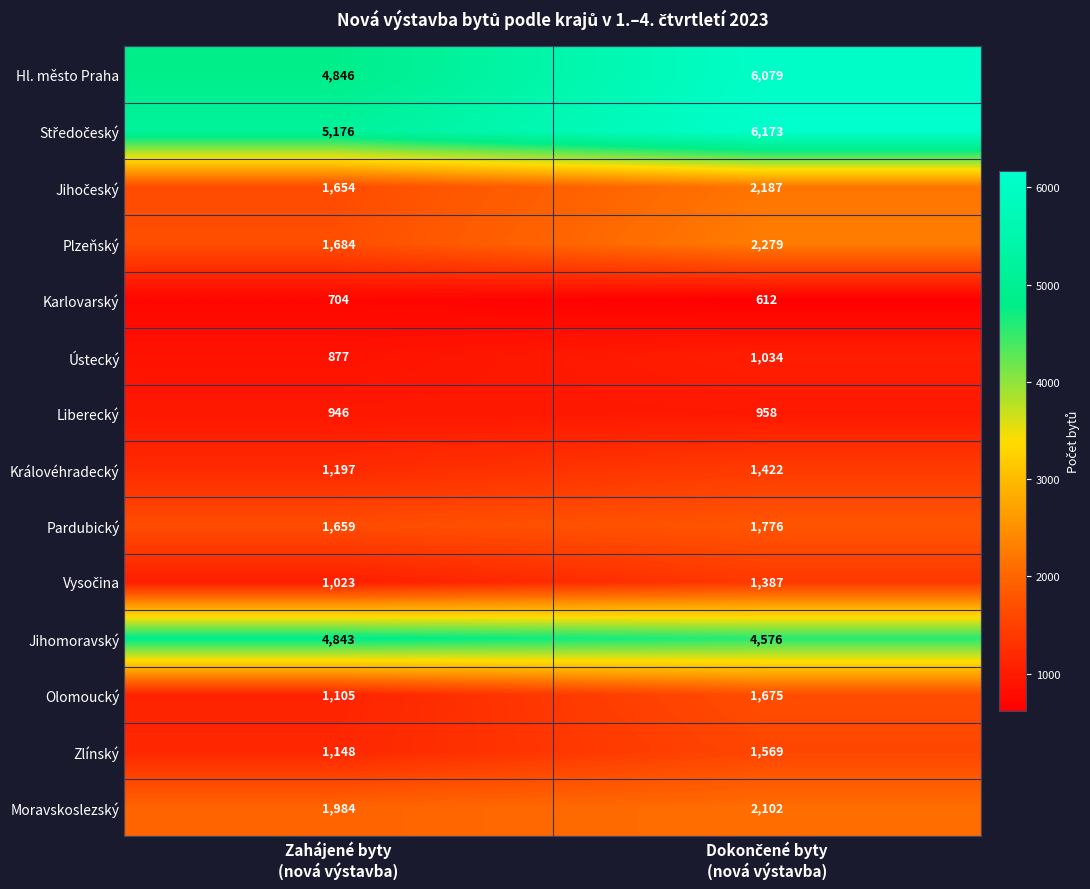

What is the difference between the maximum and minimum values in the Jihomoravský series?

267